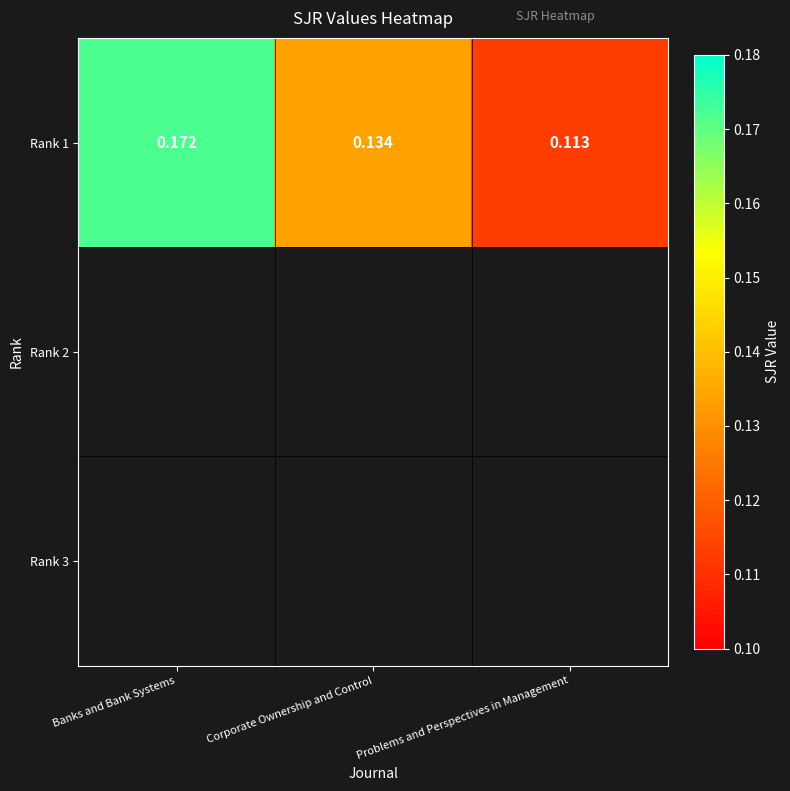

Reading left to right, transcribe all the data shown in this chart.

Banks and Bank Systems=0.2	Corporate Ownership and Control=0.1	Problems and Perspectives in Management=0.1